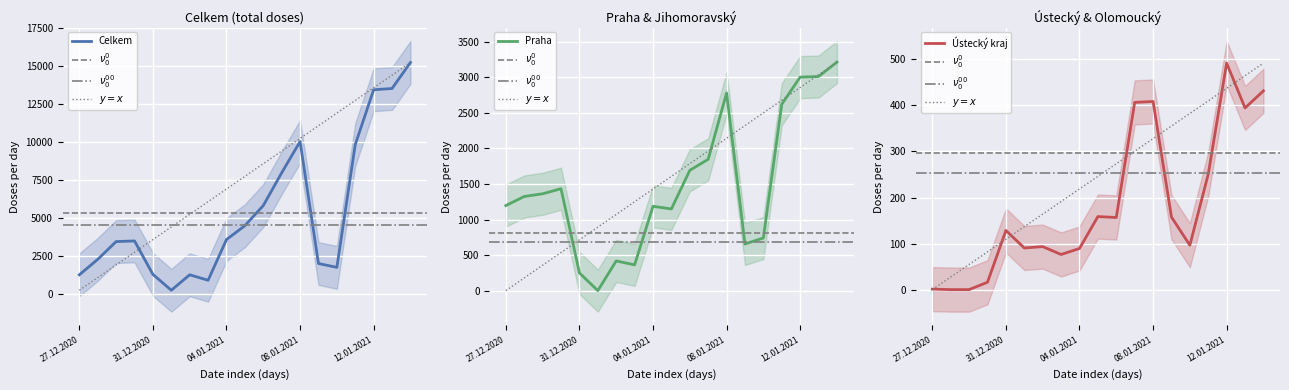

True or false: Středočeský kraj and Praha cross at least once.

False